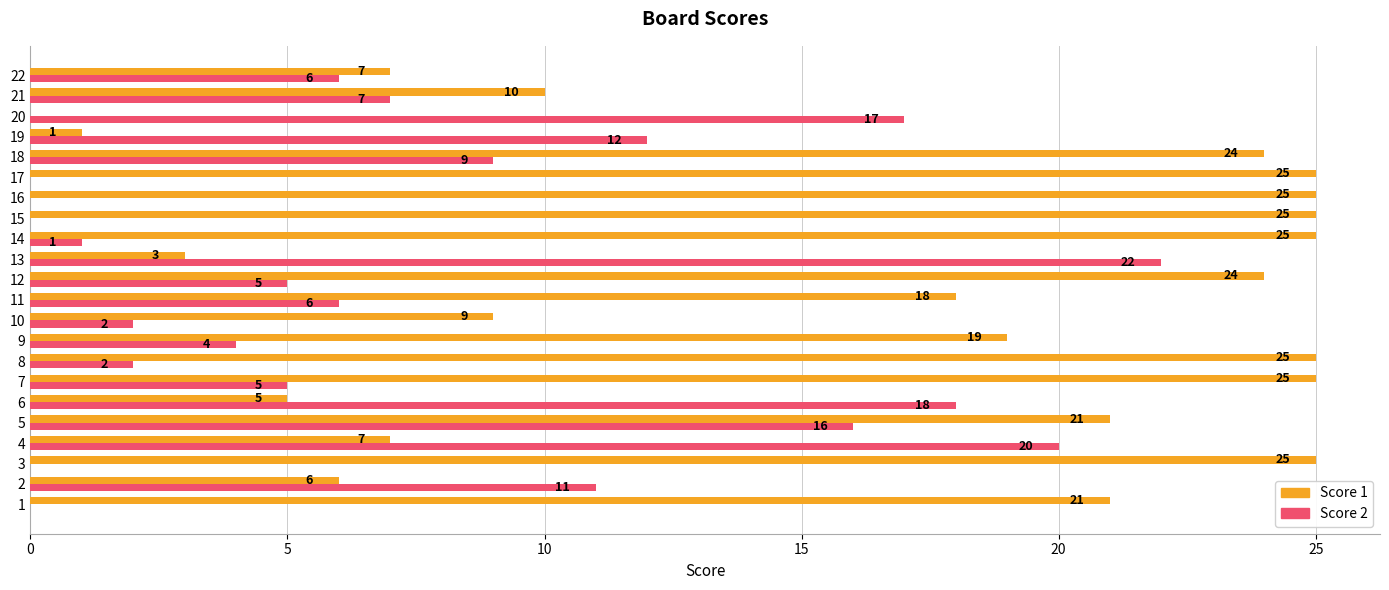

Which series changed the most between 14 and 19?

Score 1